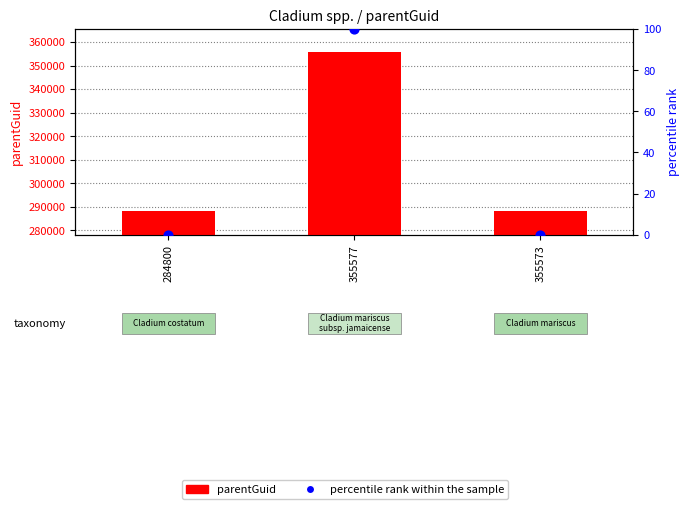

Which series reaches the minimum Y coordinate?

percentile rank within the sample